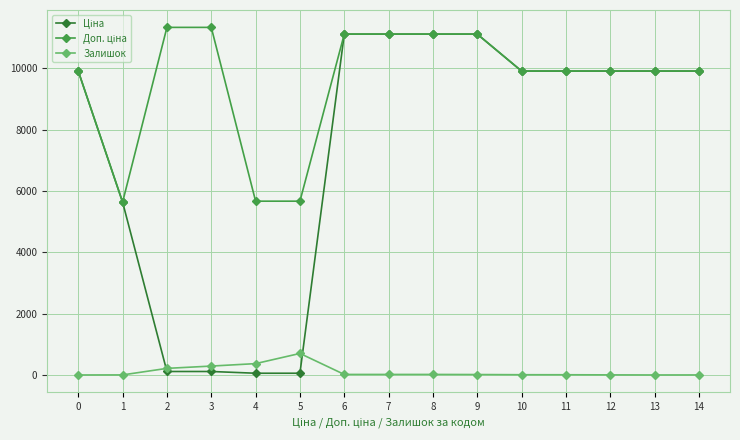

True or false: Залишок has more than 0 interior local peaks.

True